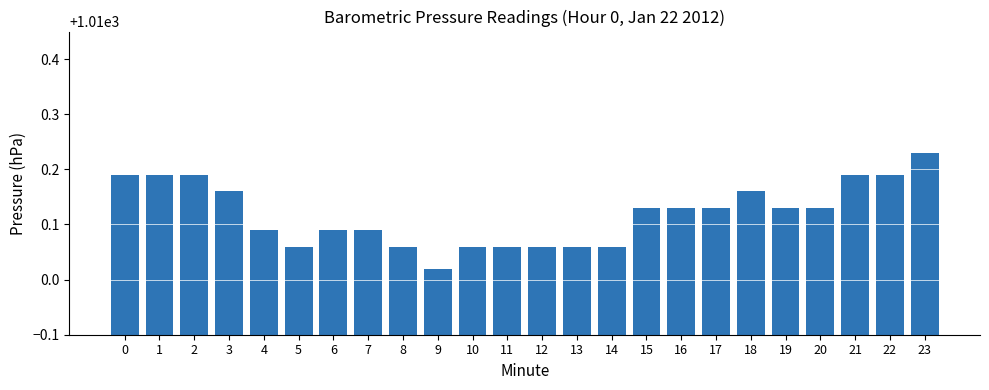

At which label is the value closest to 1010?

9